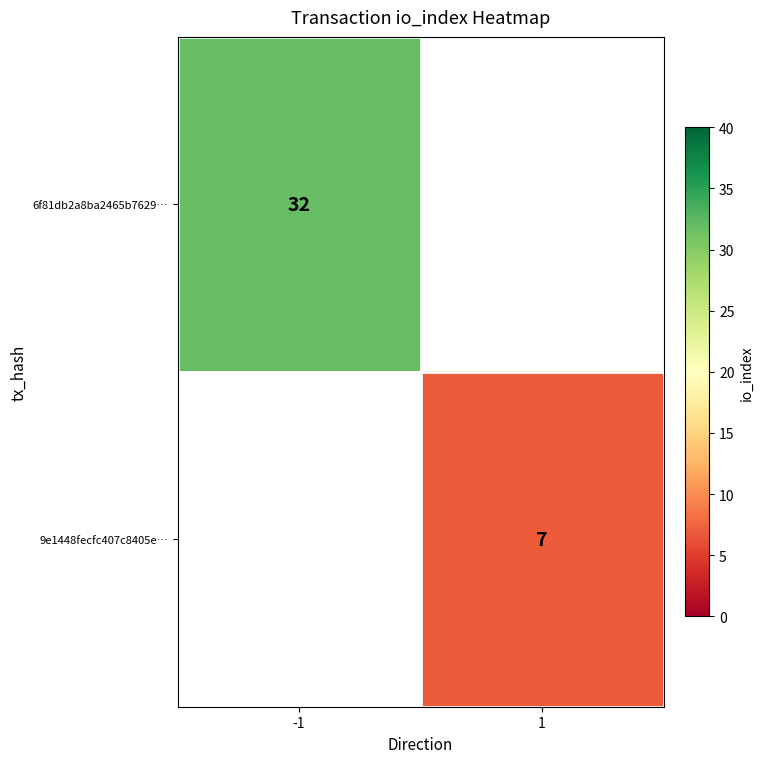

Which label corresponds to the largest value in the chart?

-1